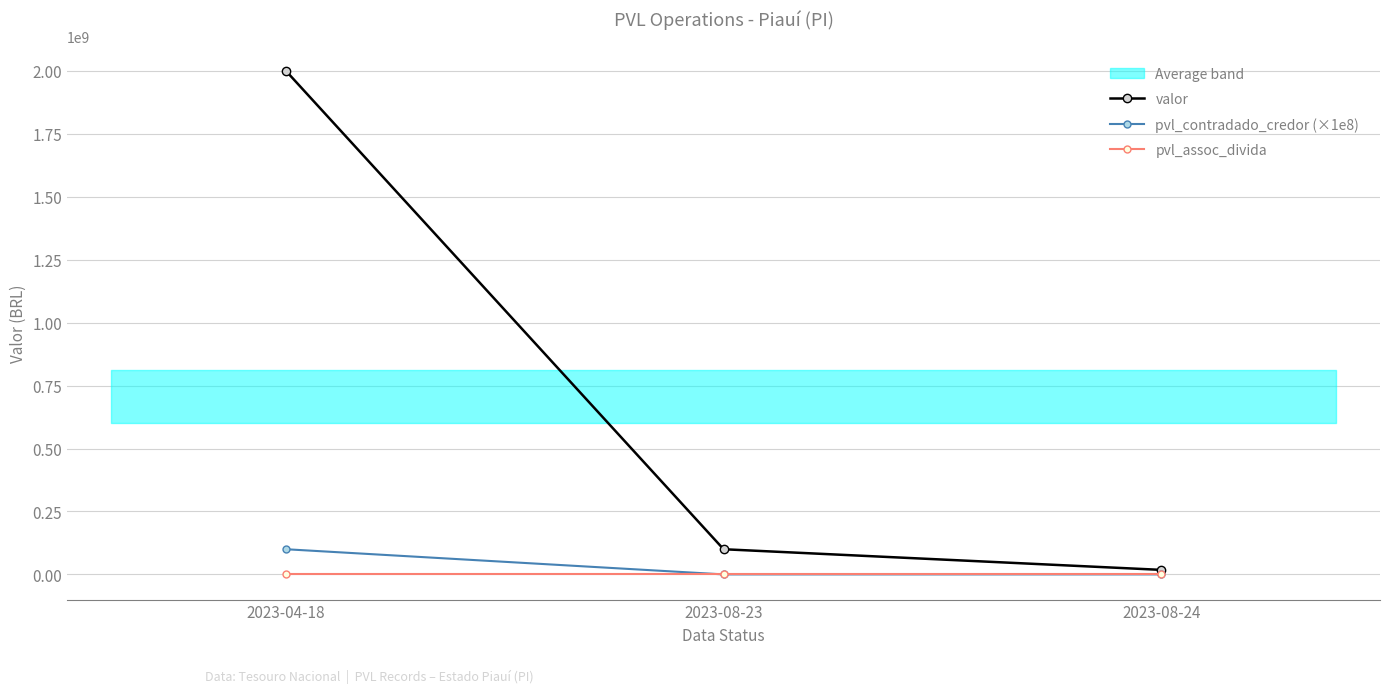

Is this an area chart (filled region under the line)?

No